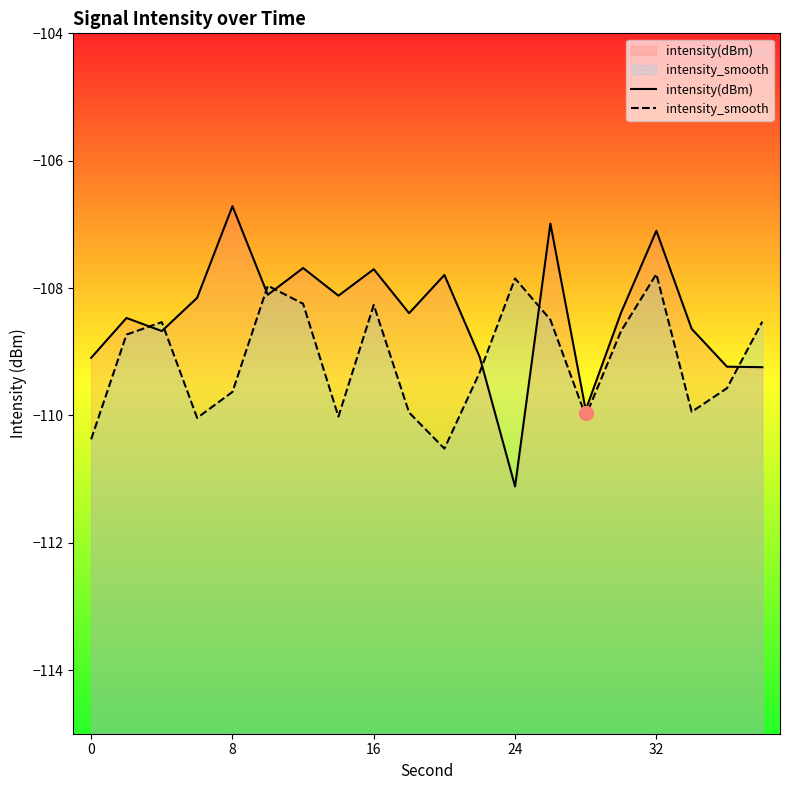

Which series has the largest range (max minus min)?

intensity(dBm)